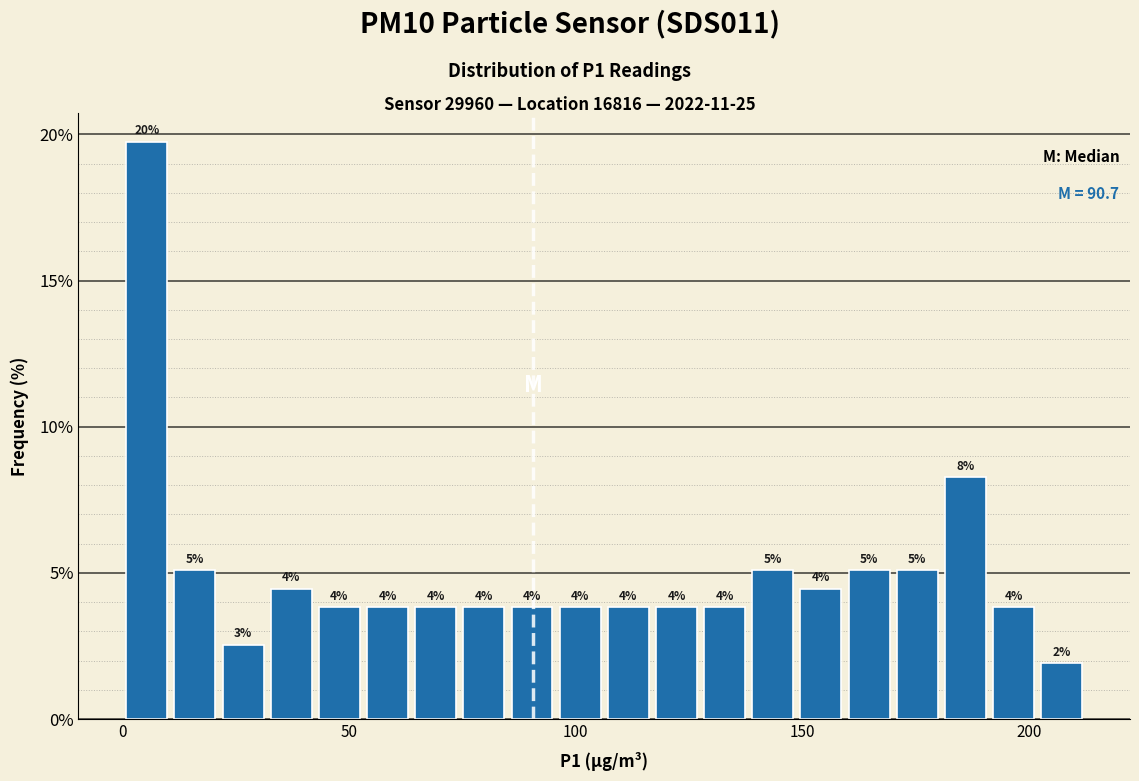

Around what value on the x-axis is the tallest bar? Give the approximate position of its centre, as read against the axis.

5